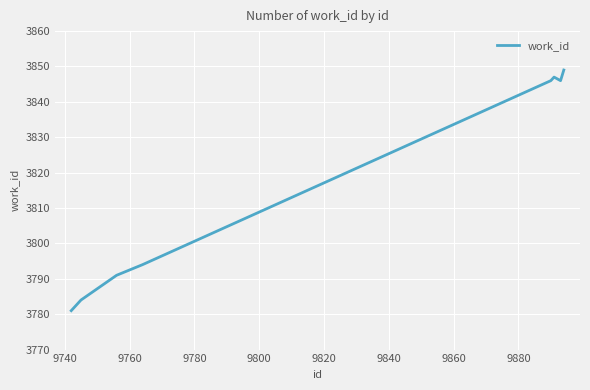

Reading left to right, what are all the values shown in this chart?

3781	3782	3783	3784	3791	3794	3846	3847	3846	3849